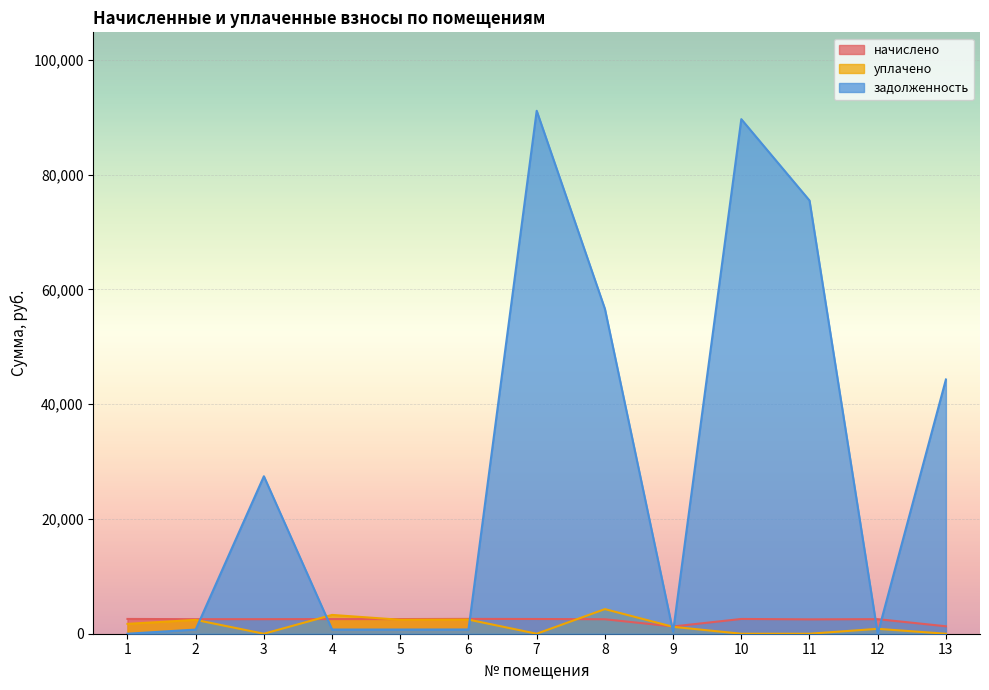

Count the number of data series in this chart.

3